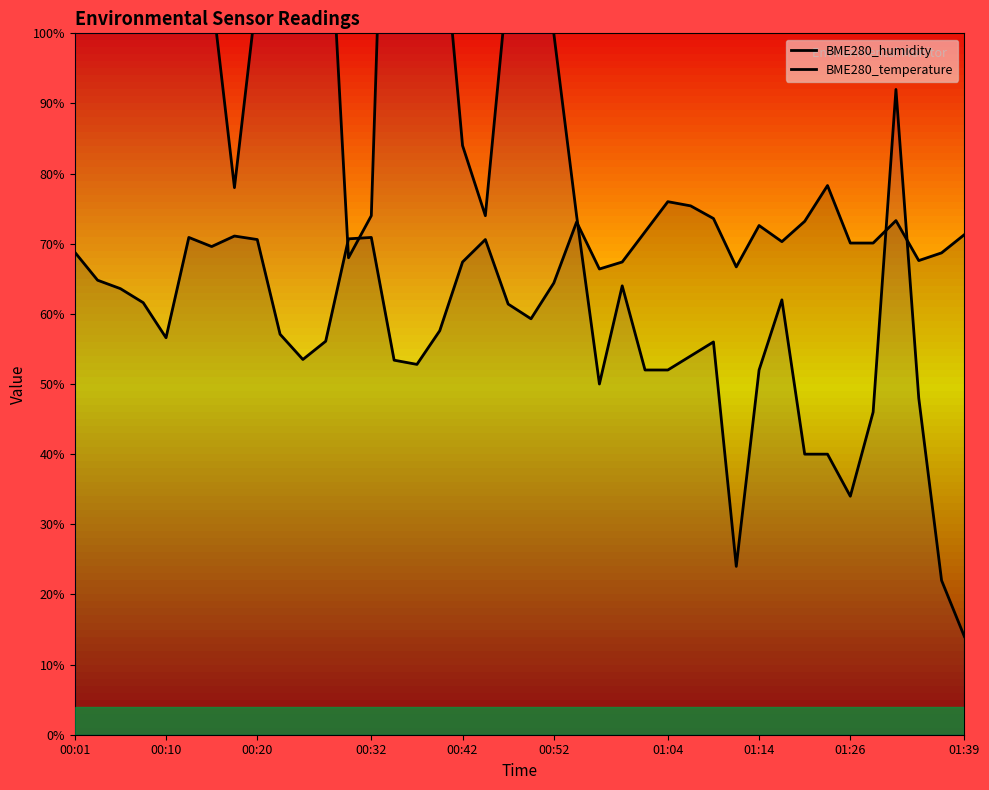

What is the average value of the BME280_temperature series?

88.7